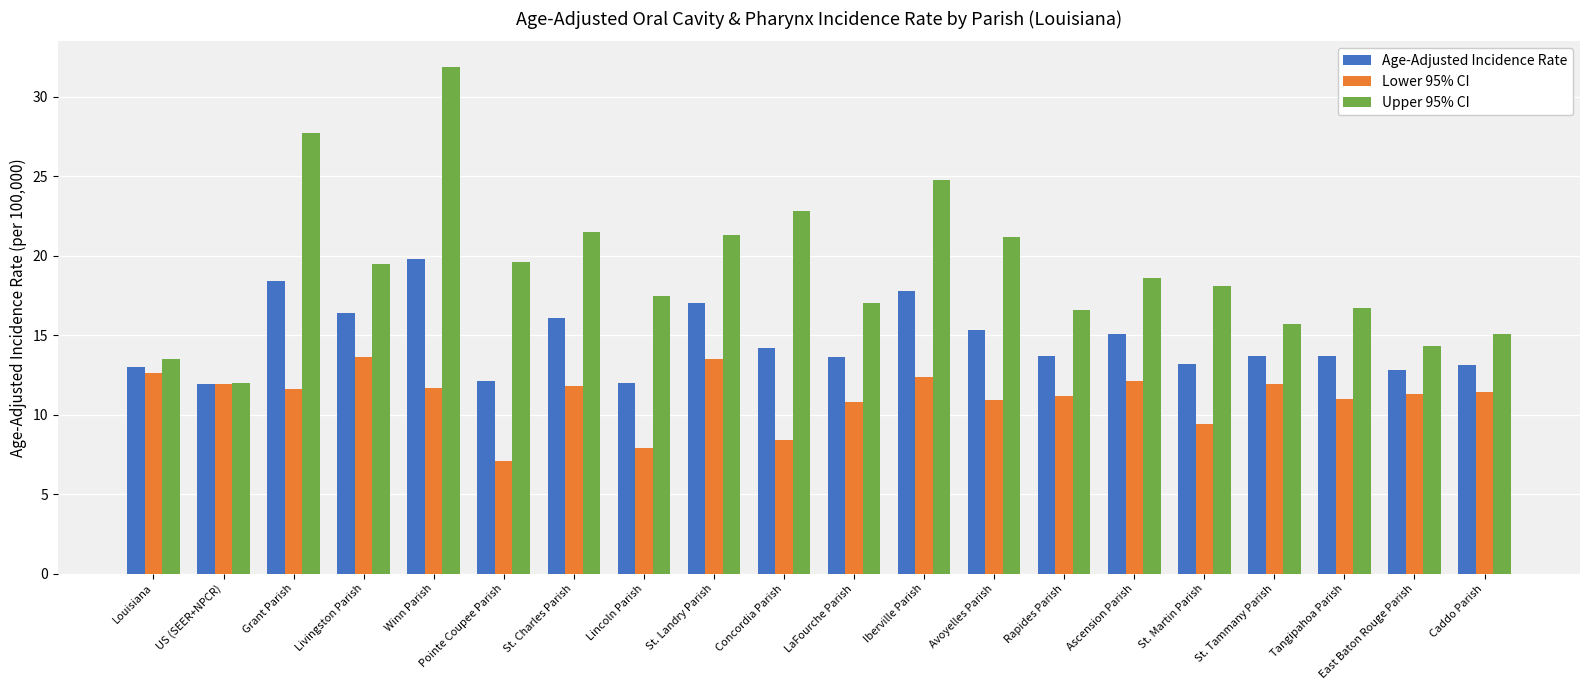

What is the label of the 3rd bar from the right?

Tangipahoa Parish